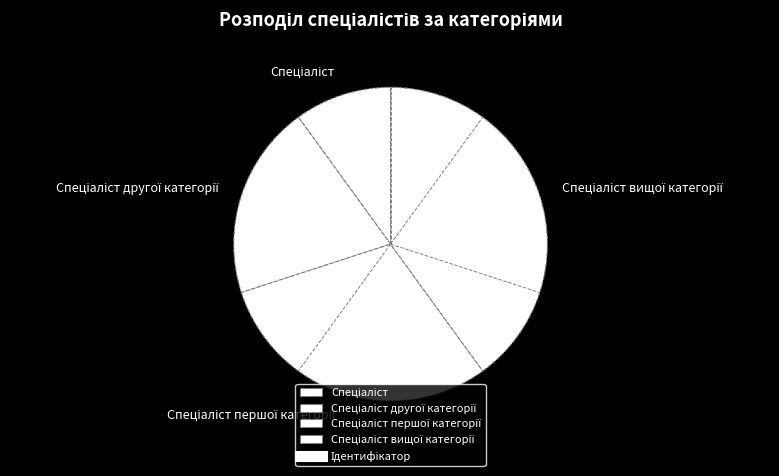

Is there any slice that represents more than half of the pie?

No